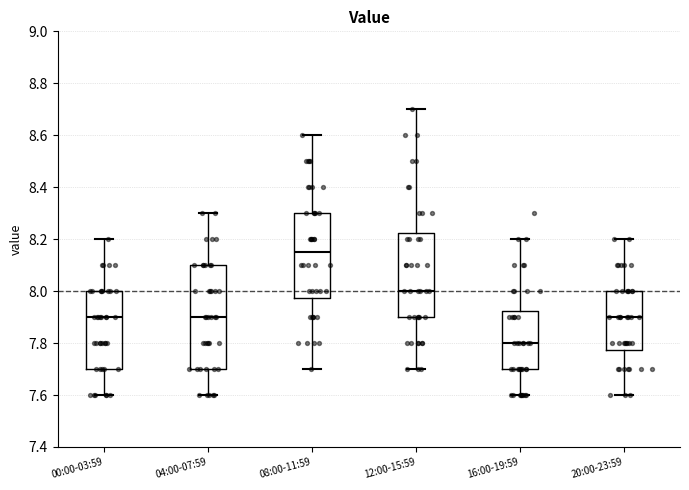

Which box's median line is the highest?

08:00-11:59